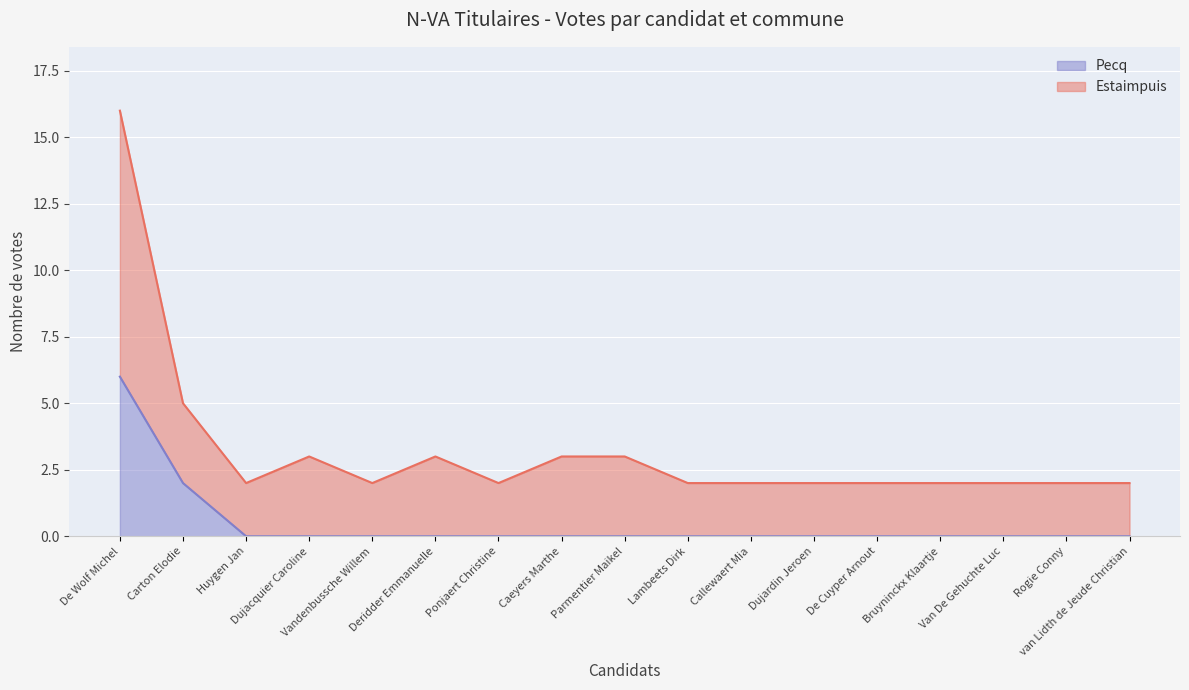

Rank the series at Ponjaert Christine from highest to lowest value.

Estaimpuis, Pecq